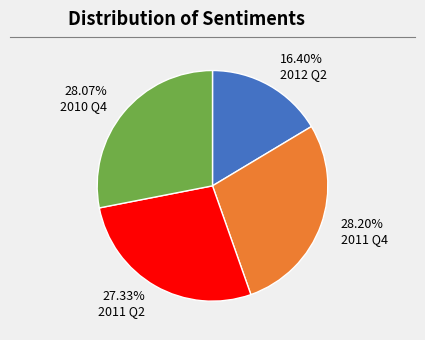

Which has a higher value, 16.40% 2012 Q2 or 27.33% 2011 Q2?

27.33% 2011 Q2